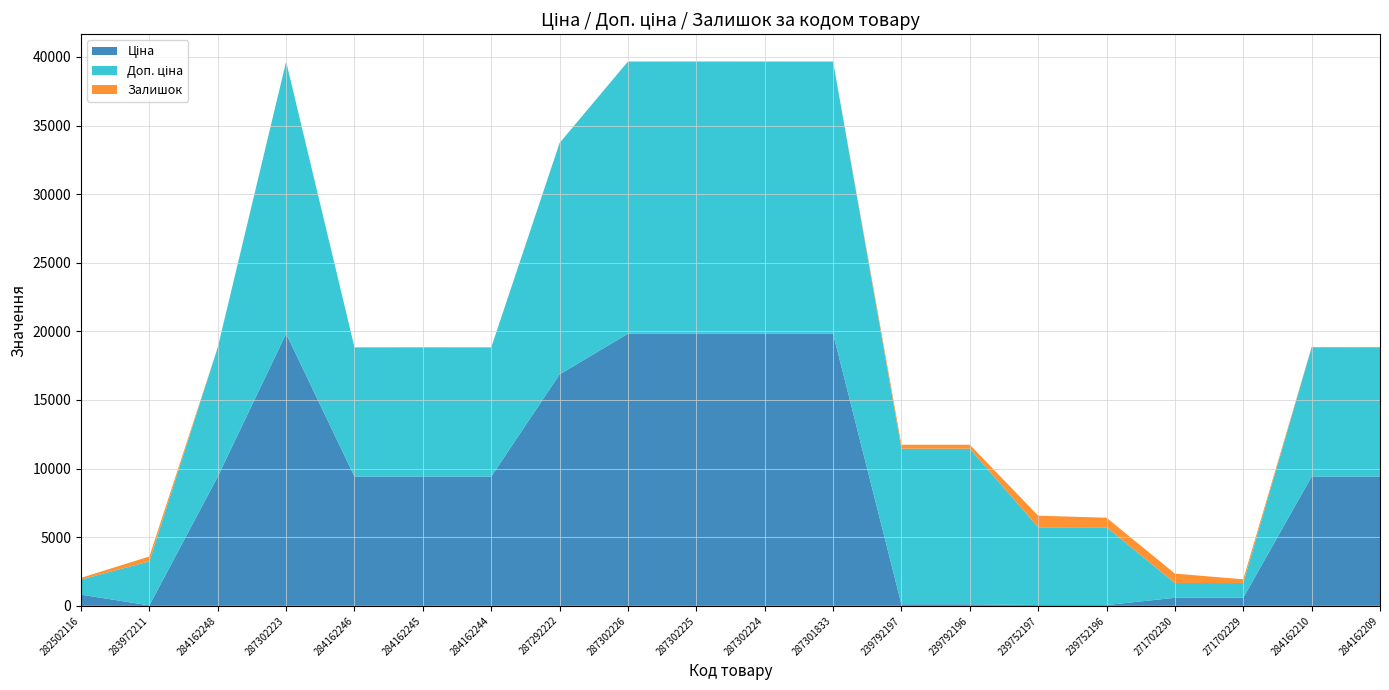

Reading left to right, extract all data points from this chart.

Ціна: 282502116=813.0	283972211=32.0	284162248=9416.9	287302223=19831.1	284162246=9416.9	284162245=9416.9	284162244=9416.9	287292222=16863.2	287302226=19831.1	287302225=19831.1	287302224=19831.1	287301833=19831.1	239792197=113.3	239792196=113.3	239752197=56.7	239752196=56.7	271702230=586.0	271702229=586.0	284162210=9416.9	284162209=9416.9
Доп. ціна: 282502116=1101.8	283972211=3205.0	284162248=9416.9	287302223=19831.1	284162246=9416.9	284162245=9416.9	284162244=9416.9	287292222=16863.2	287302226=19831.1	287302225=19831.1	287302224=19831.1	287301833=19831.1	239792197=11334.0	239792196=11334.0	239752197=5667.0	239752196=5667.0	271702230=1074.5	271702229=1074.5	284162210=9416.9	284162209=9416.9
Залишок: 282502116=125.0	283972211=360.0	284162248=0.0	287302223=0.0	284162246=0.0	284162245=9.0	284162244=0.0	287292222=4.0	287302226=1.0	287302225=5.0	287302224=3.0	287301833=0.0	239792197=289.0	239792196=290.0	239752197=845.0	239752196=698.0	271702230=690.0	271702229=272.0	284162210=29.0	284162209=34.0